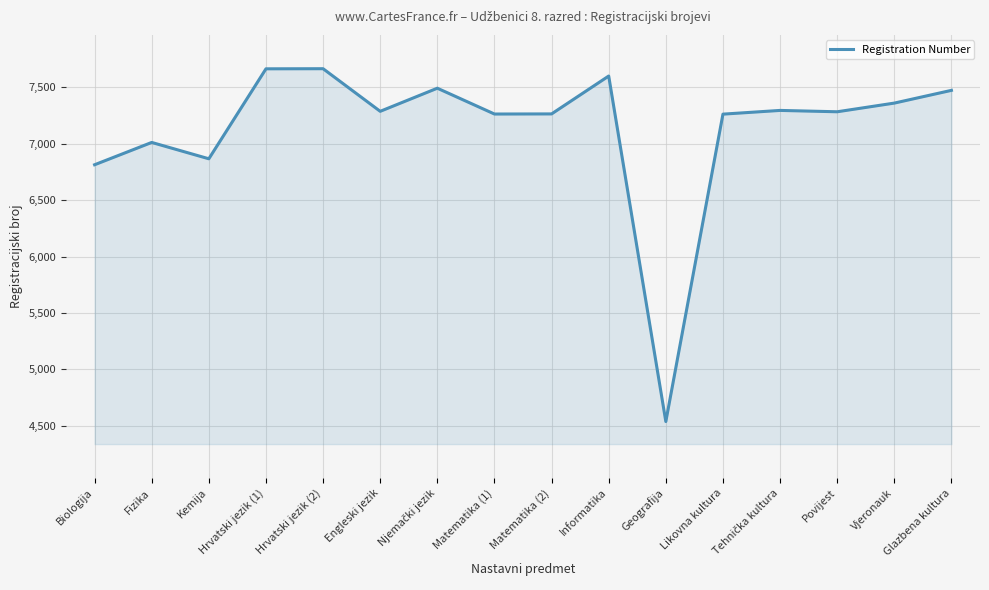

Between Engleski jezik and Informatika, which is larger?

Informatika